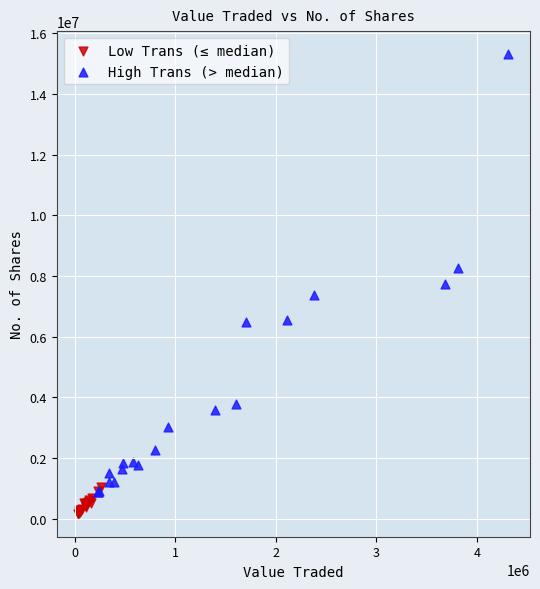

Which series reaches the maximum Y coordinate?

High Trans (> median)